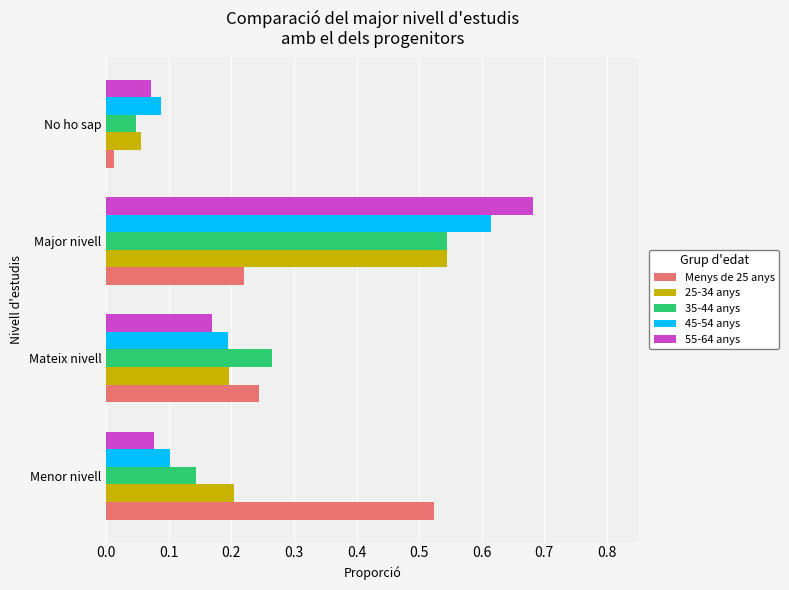

The value of 45-54 anys at Menor nivell is 0.1. True or false?

True